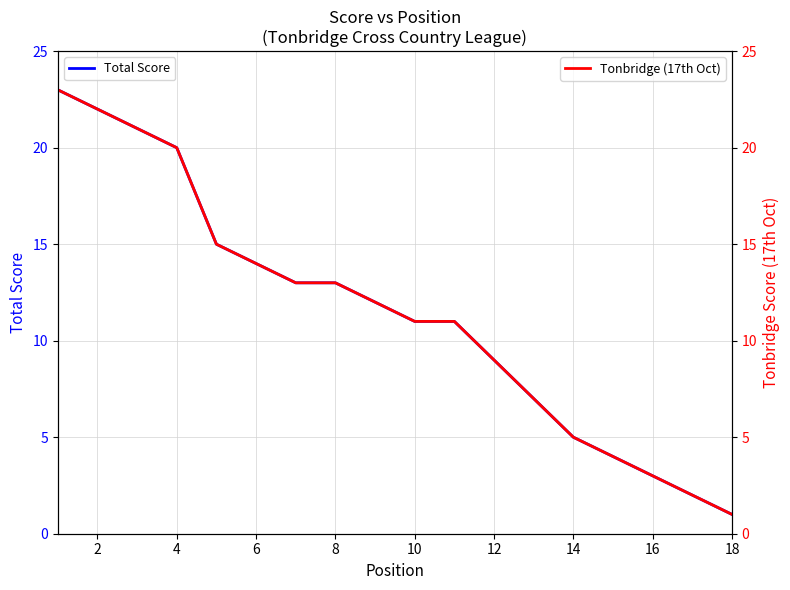

True or false: Tonbridge (17th Oct) has more than 1 interior local peaks.

False